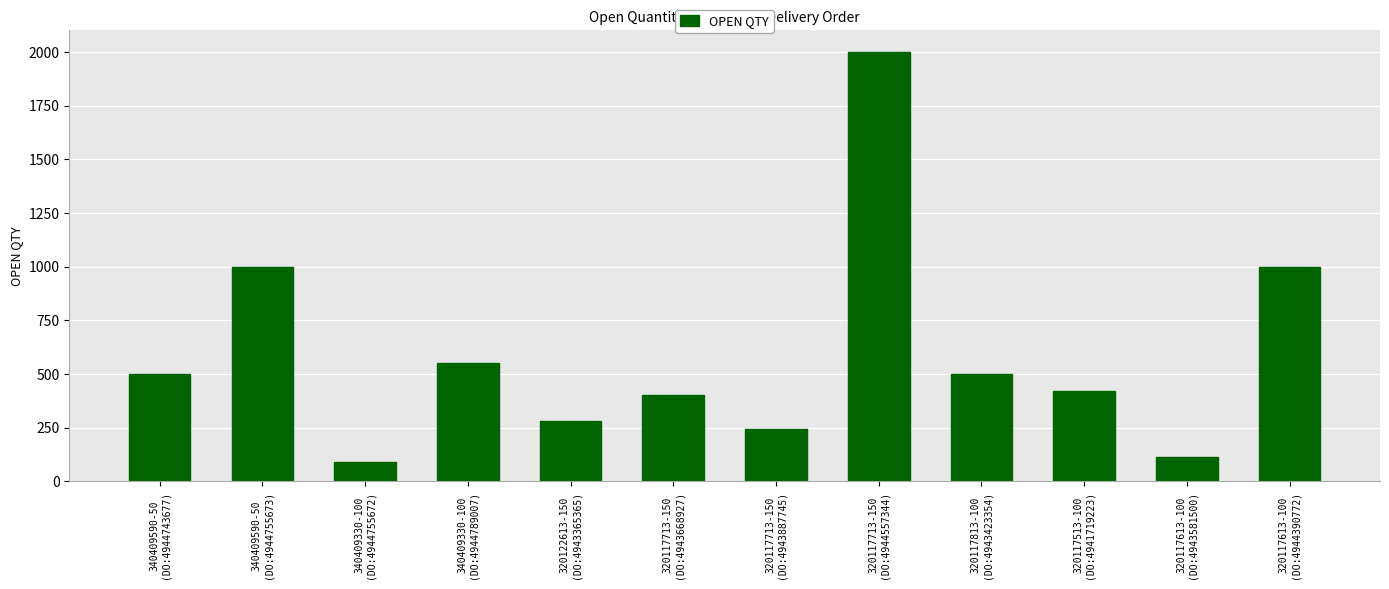

Reading right to left, what are all the values shown in this chart?

1000	113	418	500	2000	241	400	282	550	90	1000	500